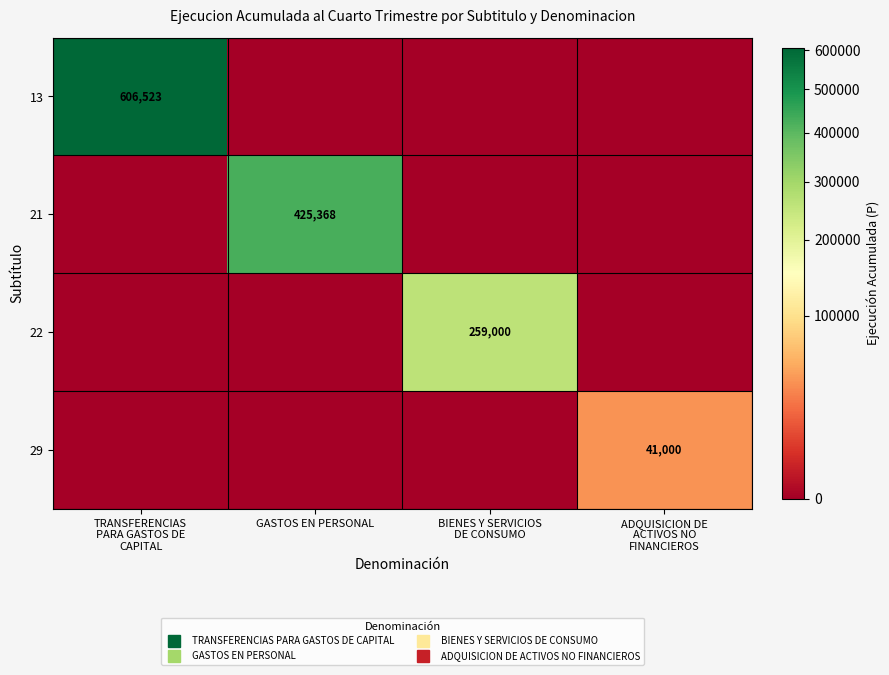

How many values in 13 are above zero?

1